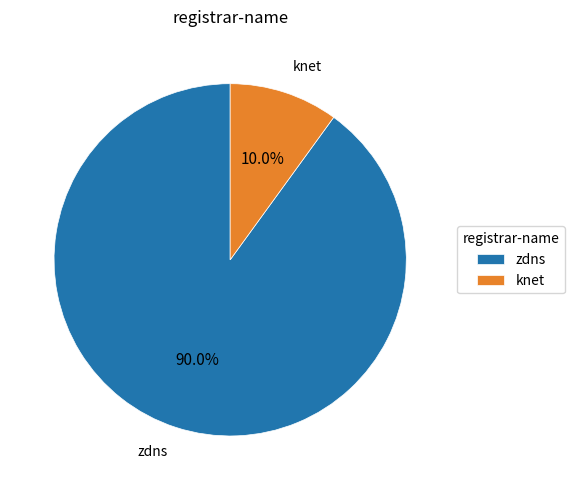

How many segments does this pie chart have?

2